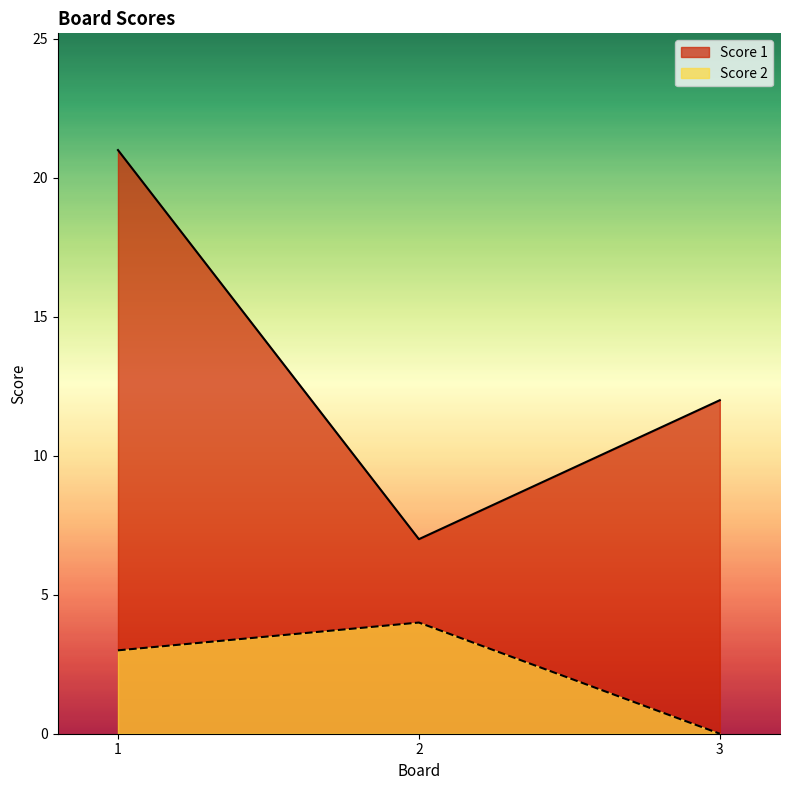

Is it true that Score 2 equals 5 at 1?

False